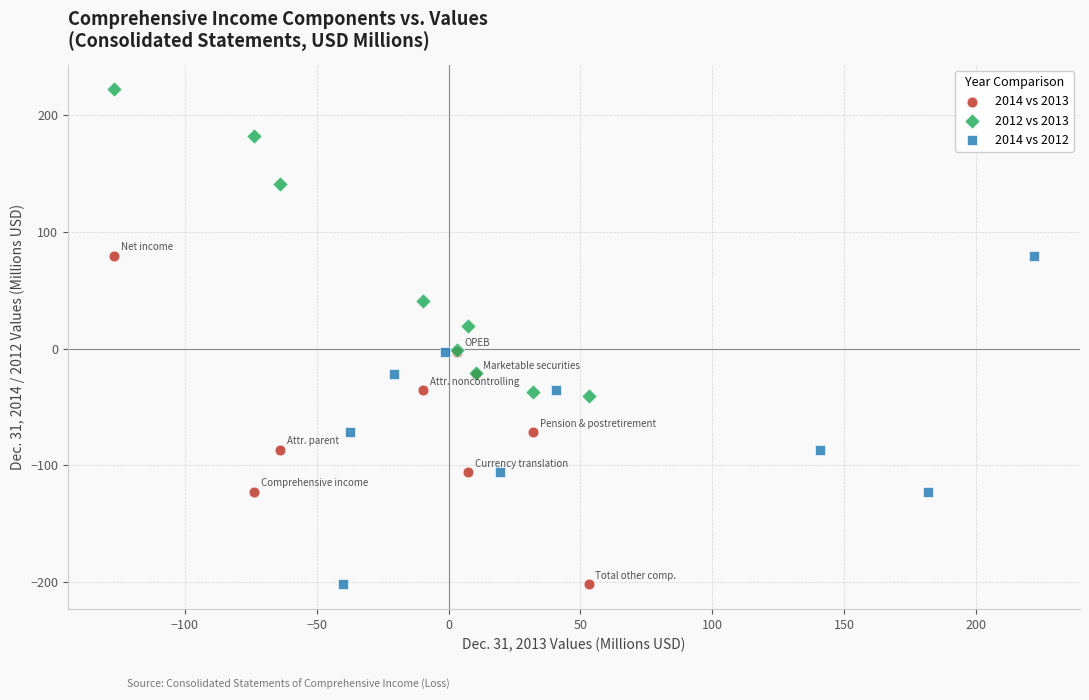

Which series reaches the maximum Y coordinate?

2012 vs 2013